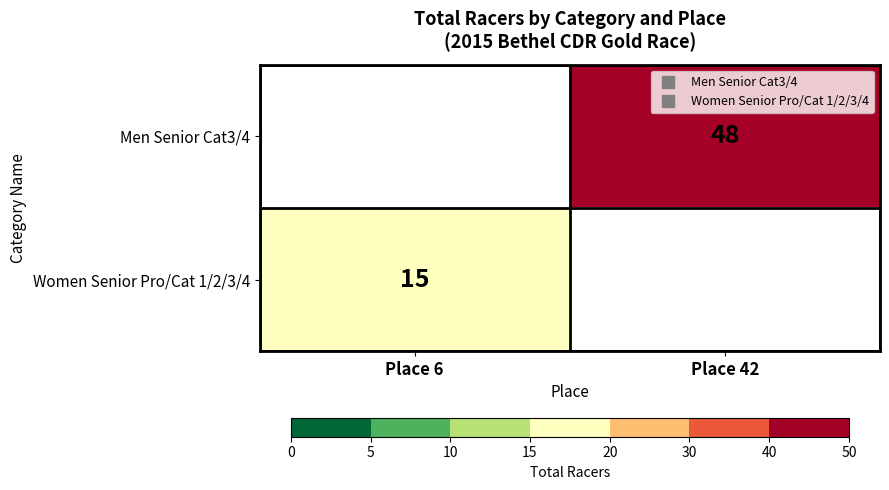

List the series in order of their overall mean, highest first.

Men Senior Cat3/4, Women Senior Pro/Cat 1/2/3/4